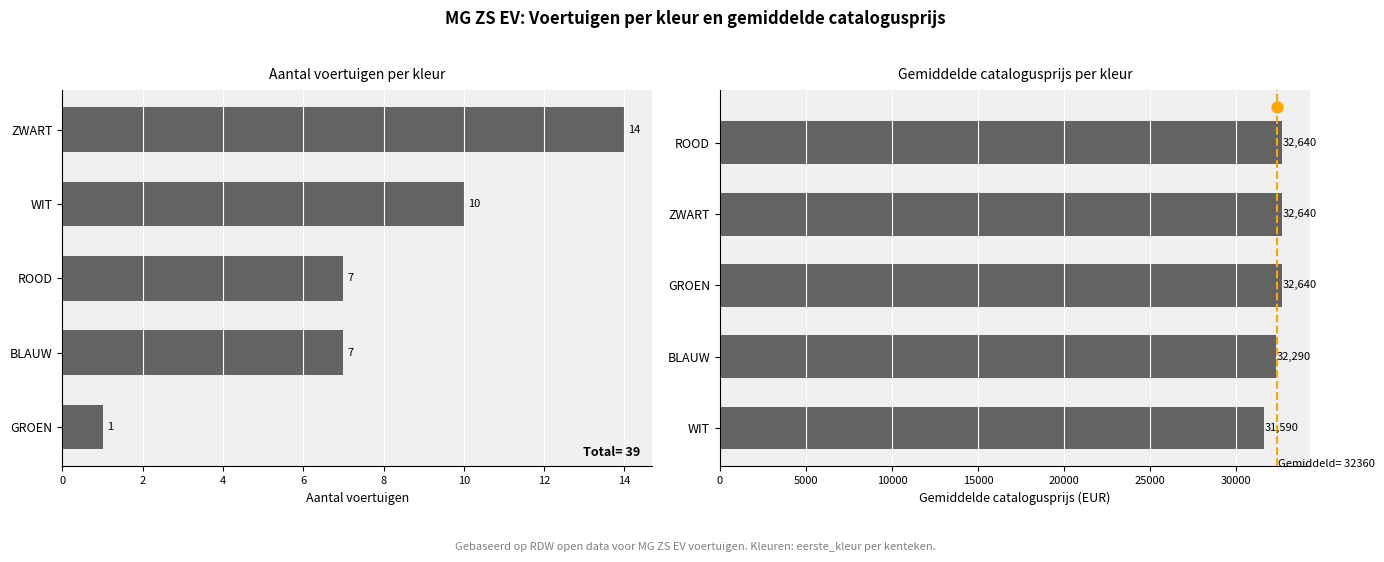

Which series contains the highest Y value?

Gem. catalogusprijs